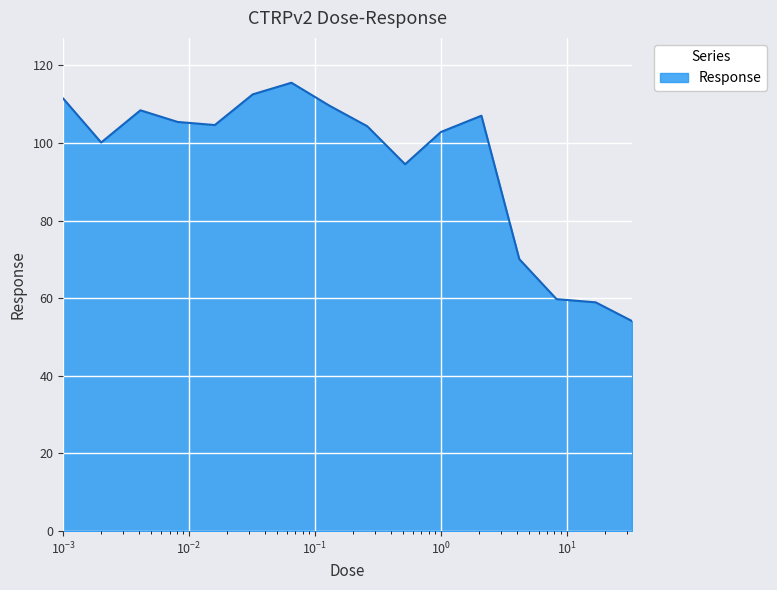

What is the minimum value shown in the chart?

54.1